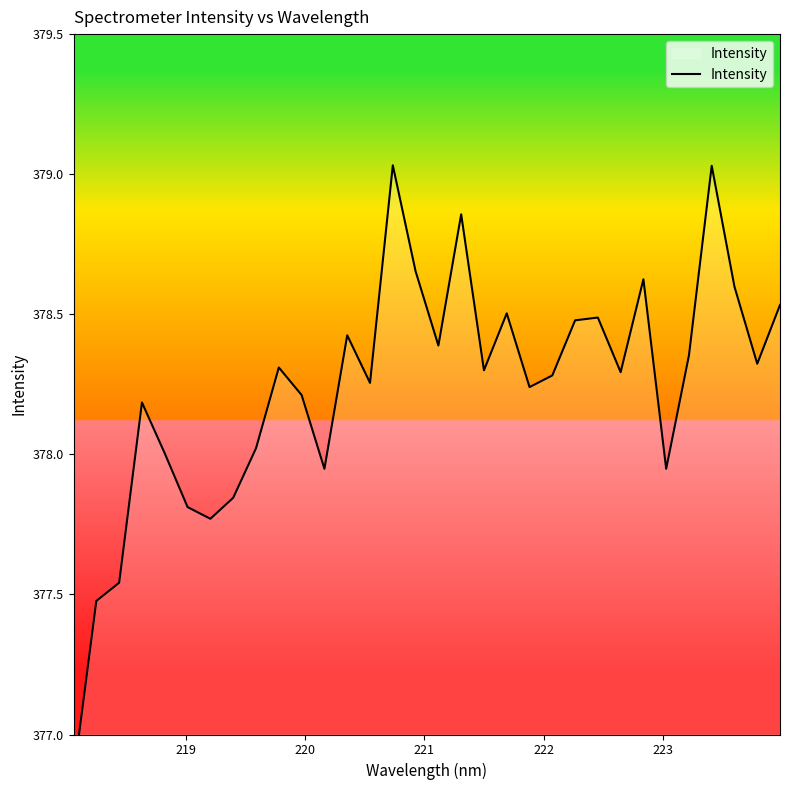

What is the greatest value displayed?

379.0